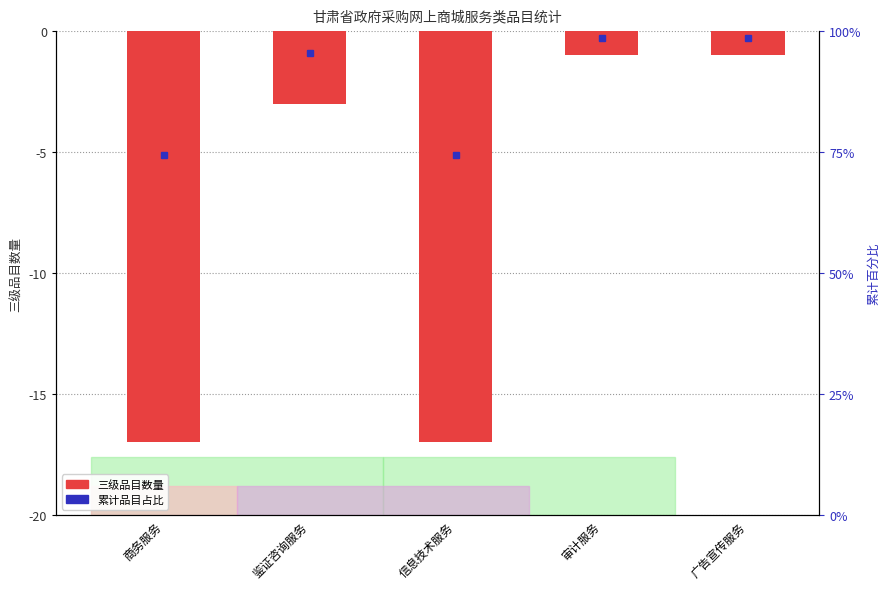

Is it true that the value at 广告宣传服务 is -1?

True